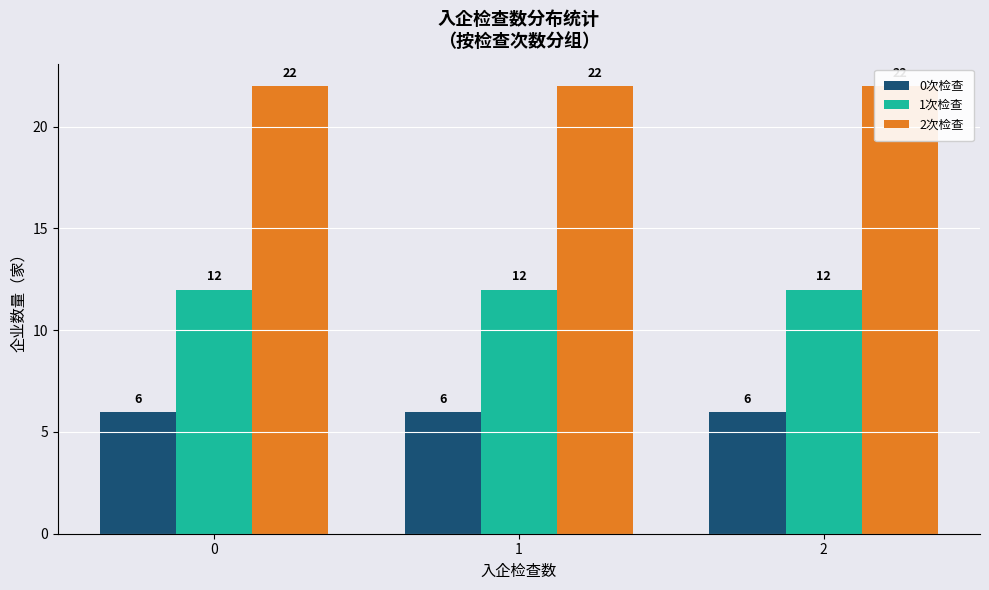

How many data points does each series have?

3